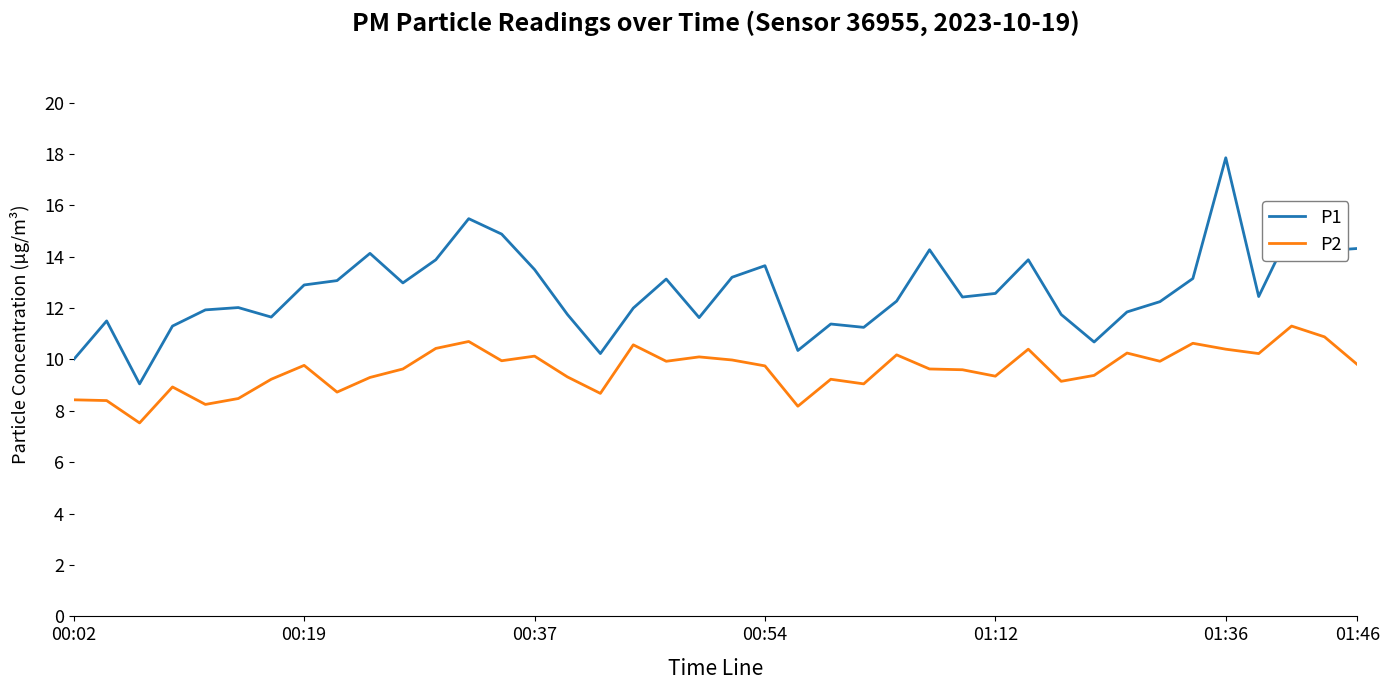

List the series in order of their peak value, highest first.

P1, P2